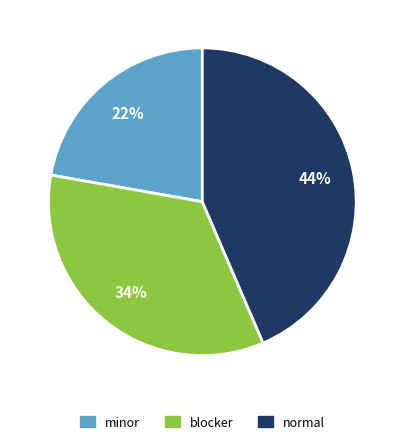

Which category has the smallest portion of the pie?

minor